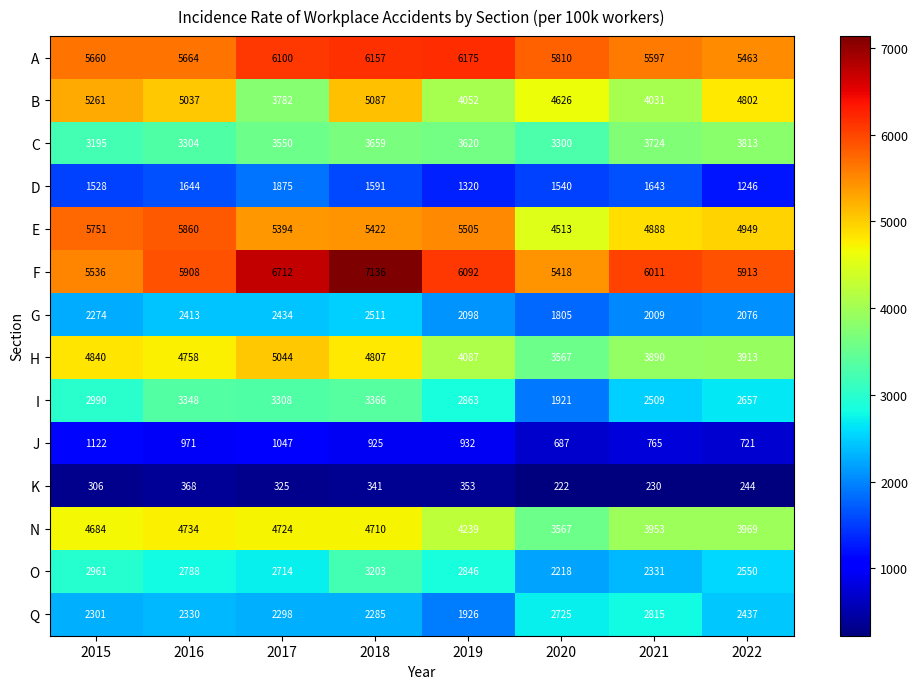

At how many categories does at least one series exceed 2437?

8